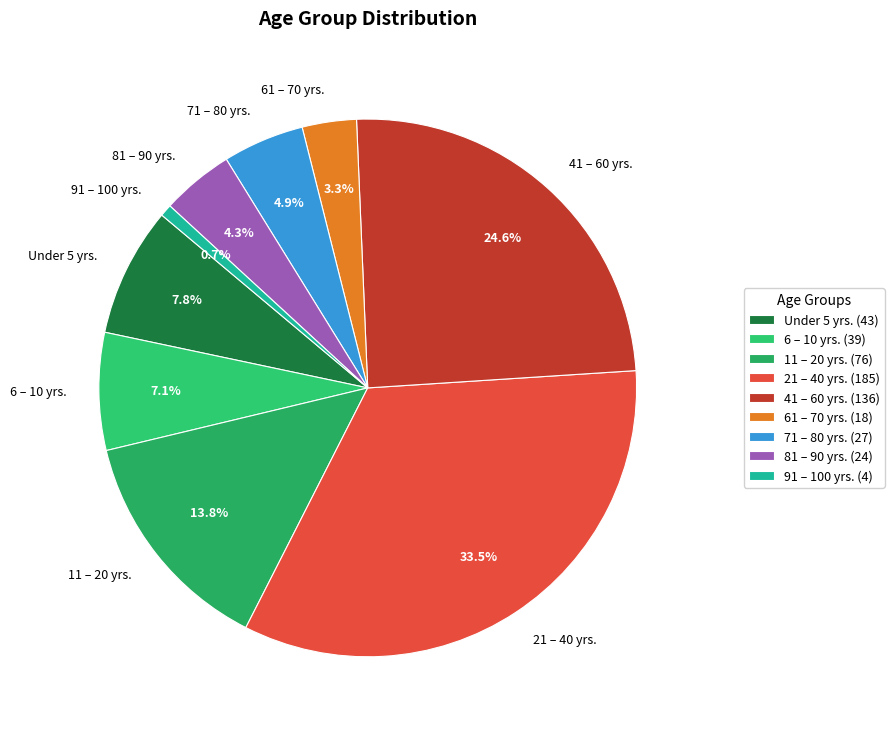

Which category has the smallest portion of the pie?

91 – 100 yrs.